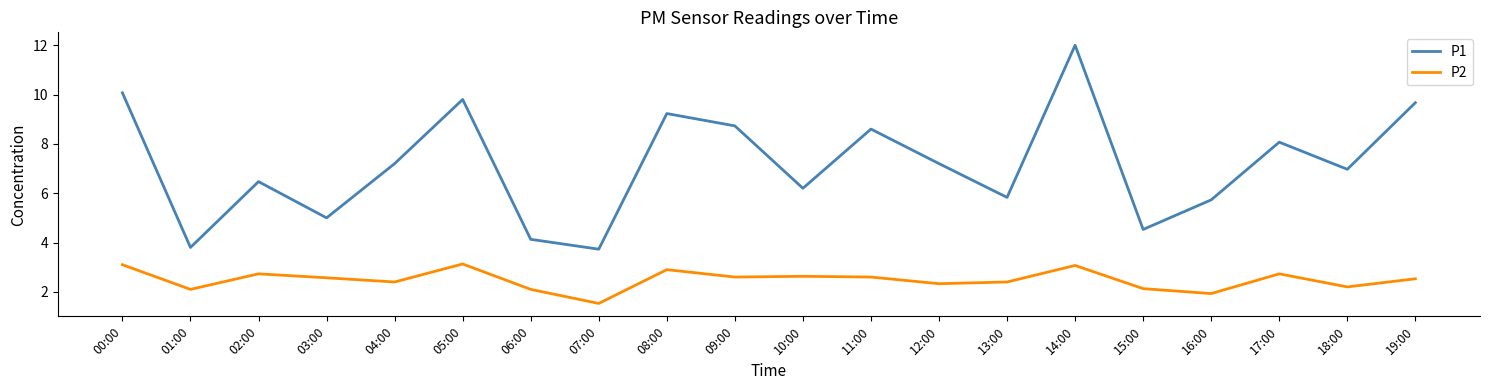

At which category is the sum across all series the highest?

14:00